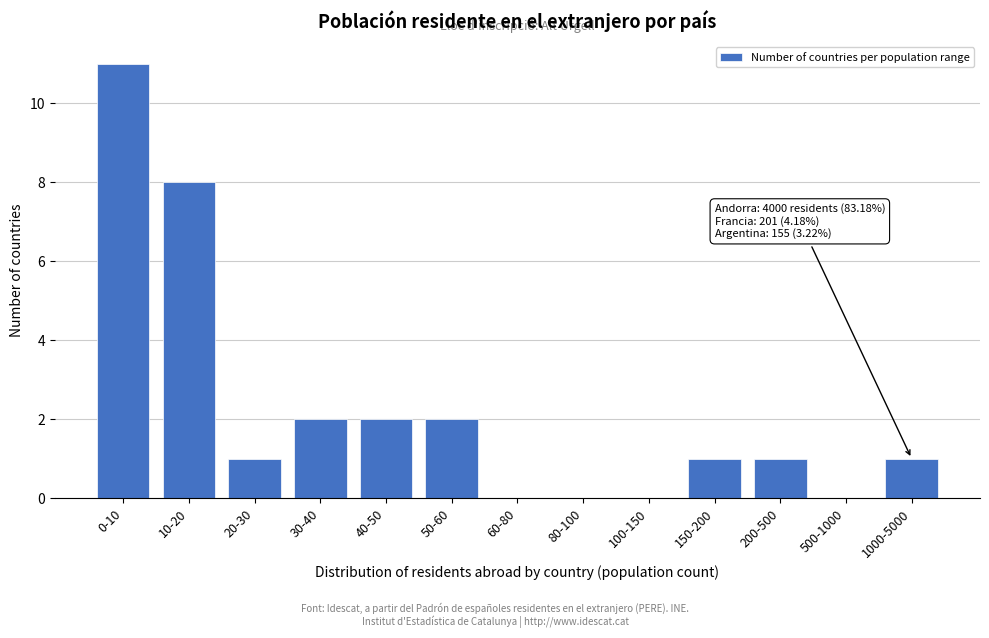

Reading left to right, list all the values displayed in this chart.

0-10=11	10-20=8	20-30=1	30-40=2	40-50=2	50-60=2	60-80=0	80-100=0	100-150=0	150-200=1	200-500=1	500-1000=0	1000-5000=1